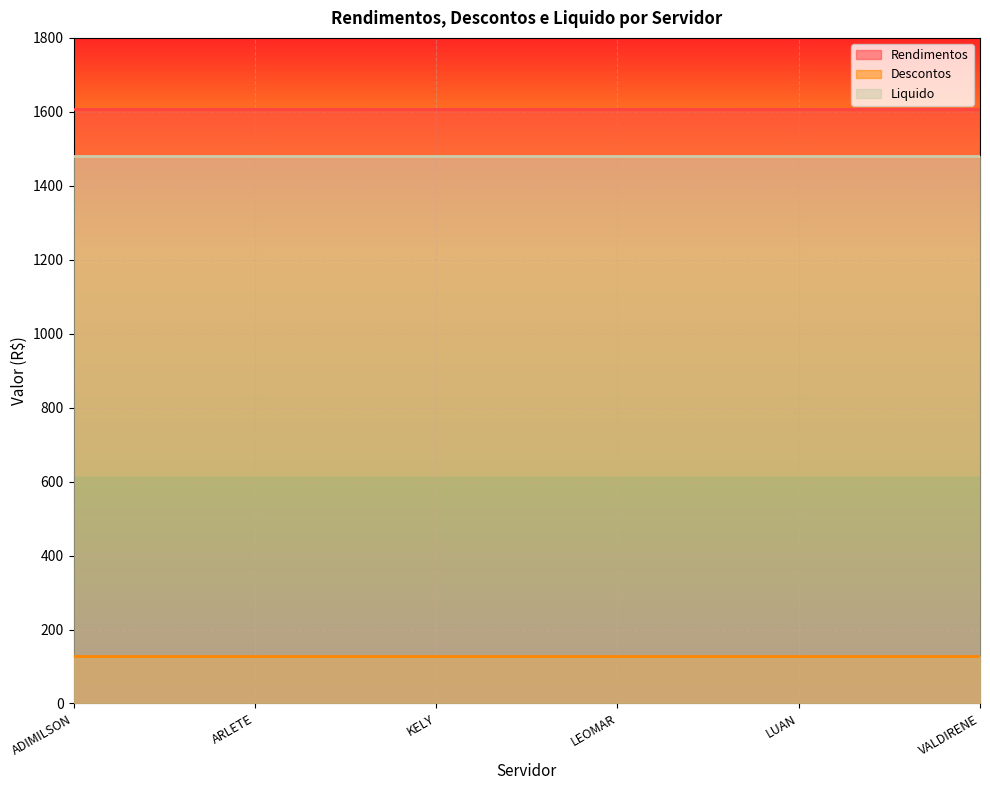

True or false: Liquido and Descontos cross at least once.

False